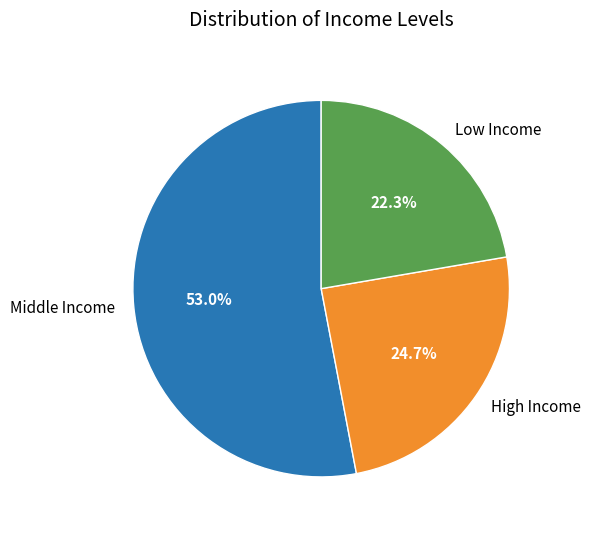

Which category has the biggest portion of the pie?

Middle Income